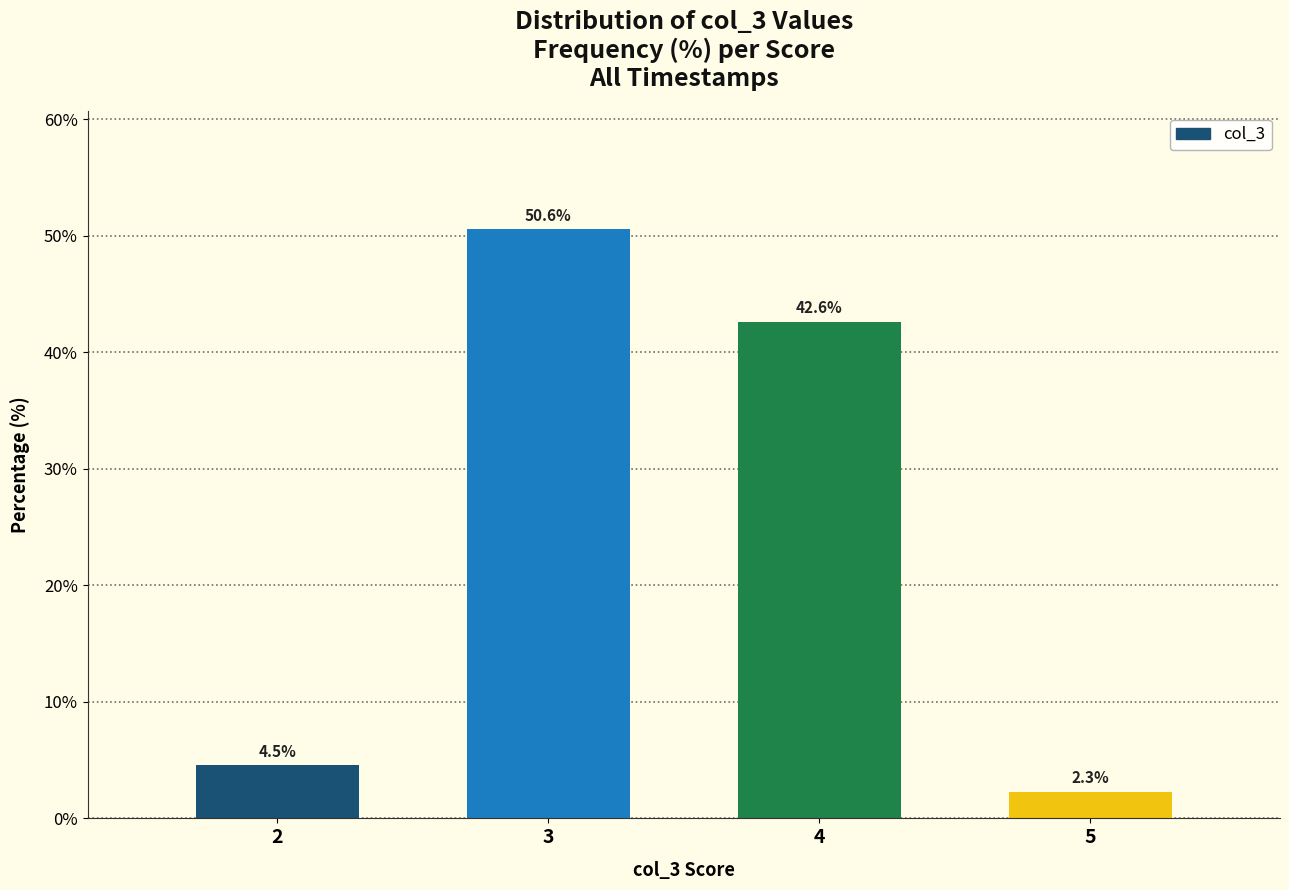

Reading left to right, what are all the values shown in this chart?

4.5	50.6	42.6	2.3